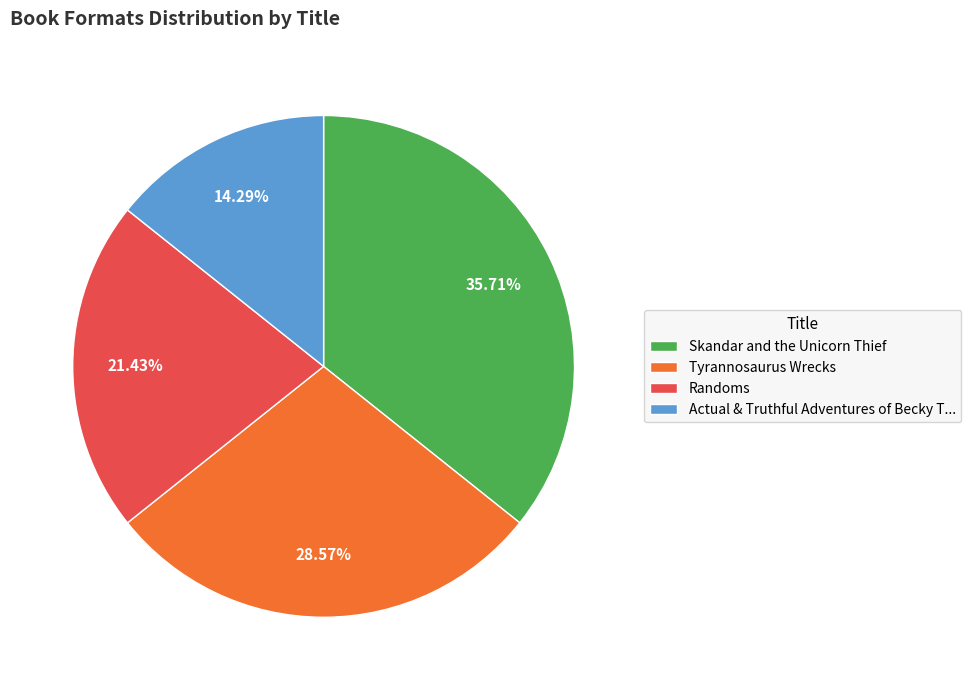

Rank the categories by value from highest to lowest.

Skandar and the Unicorn Thief, Tyrannosaurus Wrecks, Randoms, Actual & Truthful Adventures of Becky T...